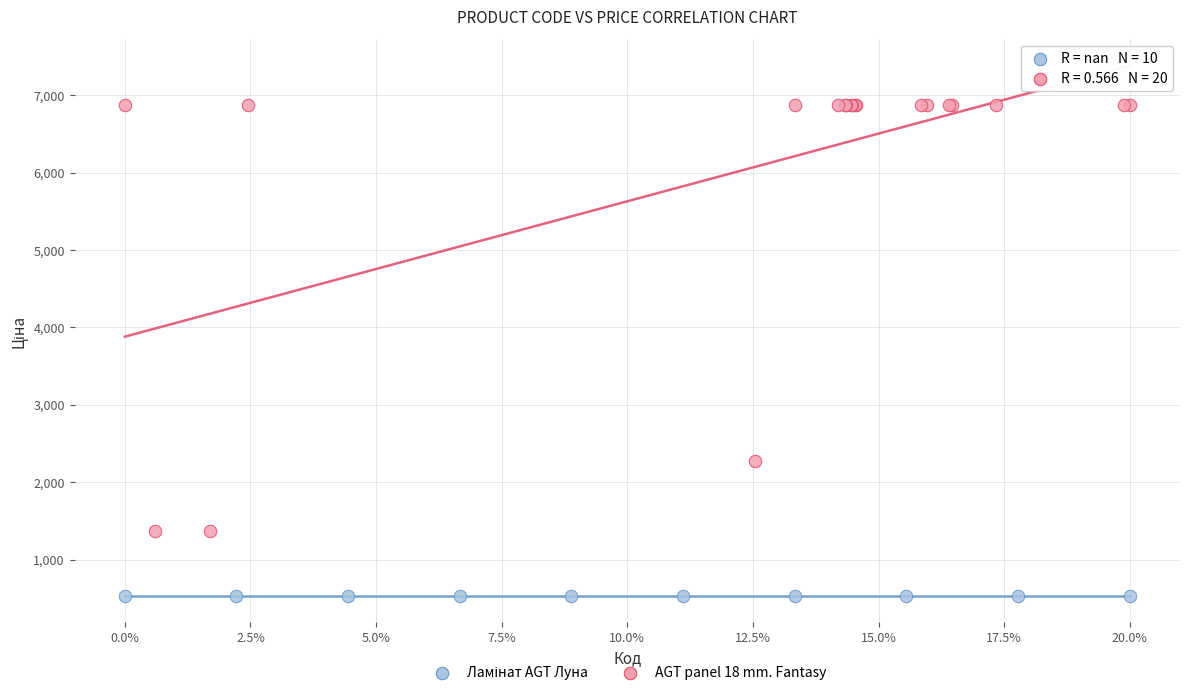

Which series reaches the maximum Y coordinate?

AGT panel 18 mm. Fantasy